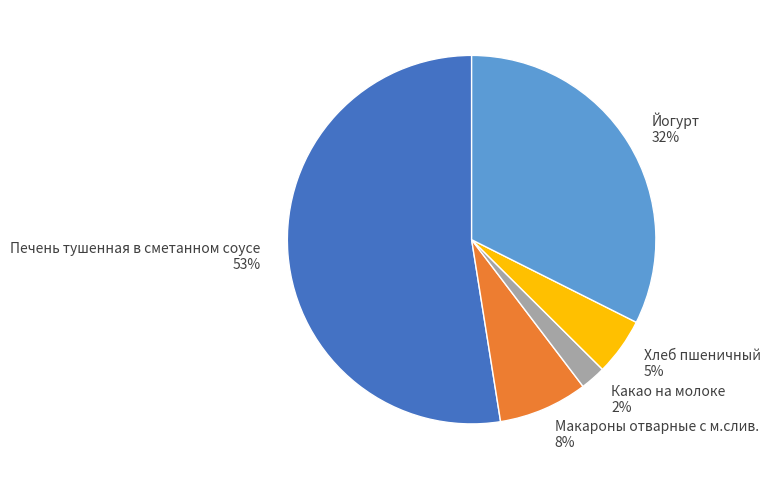

To the nearest percent, what is the difference between the Какао на молоке and Хлеб пшеничный slice percentages?

3%